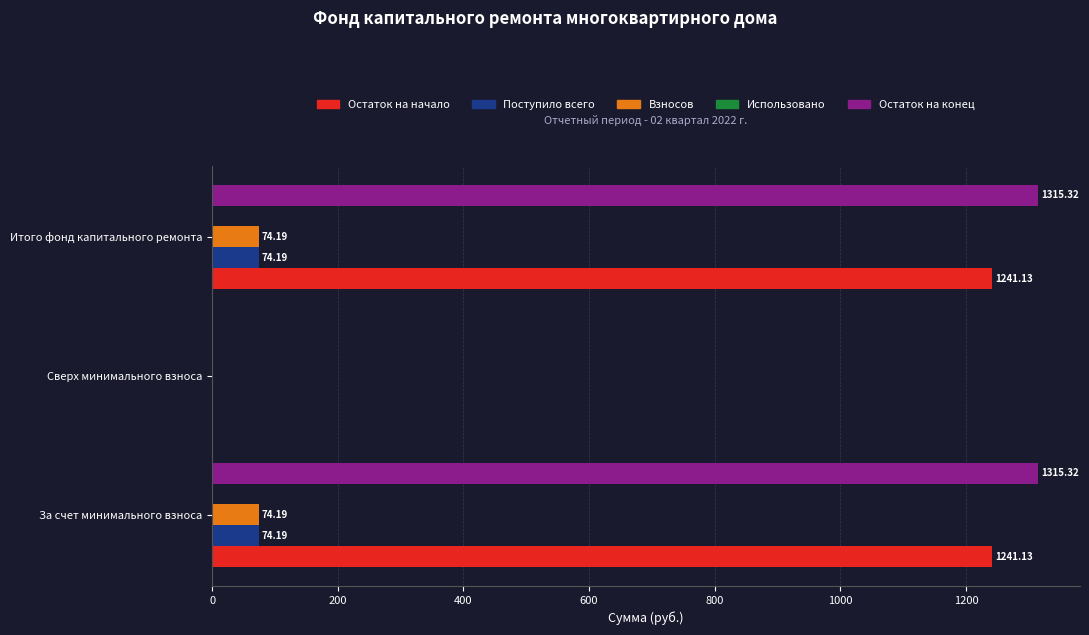

What is the total value across all series at Итого фонд капитального ремонта?

2704.8